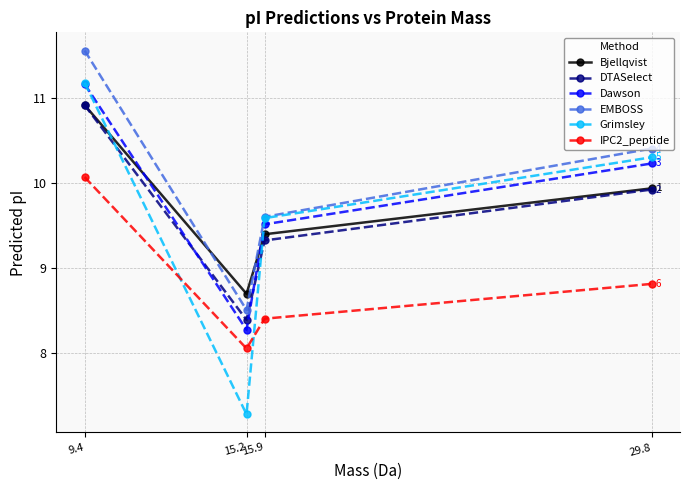

How many values in the Grimsley series exceed 10?

2